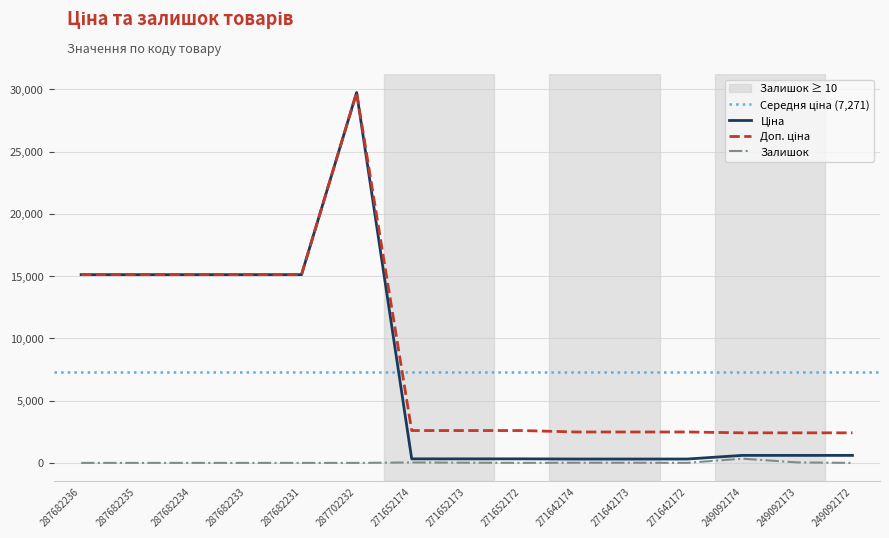

At which category does Залишок reach its first local valley?

271652172